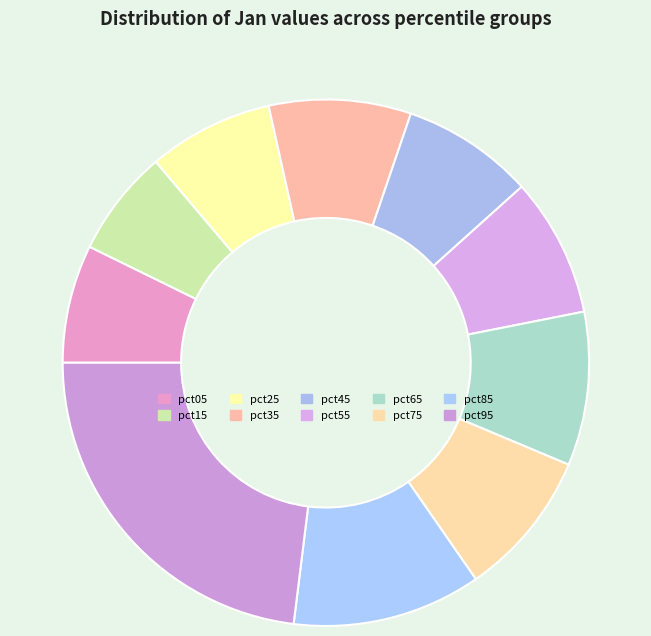

To the nearest percent, what is the average slice percentage?

10%